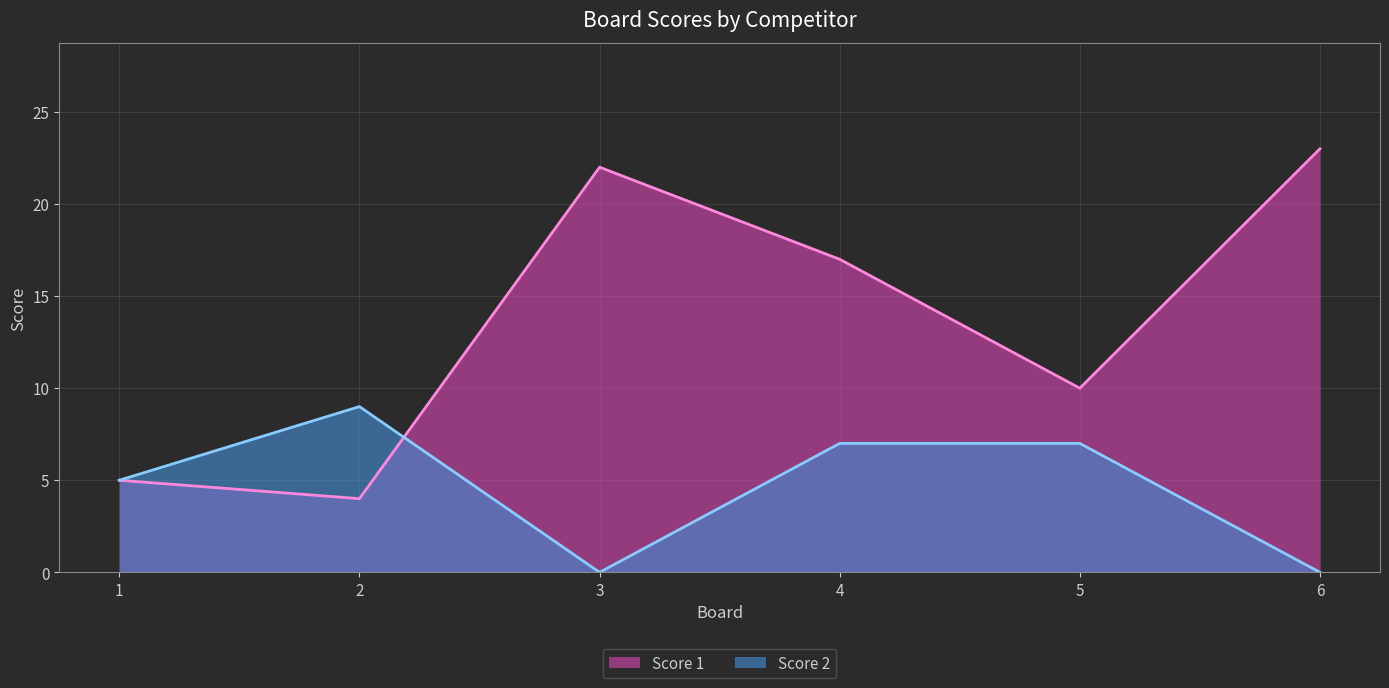

Reading left to right, list all the values displayed in this chart.

Score 1: 5	4	22	17	10	23
Score 2: 5	9	0	7	7	0